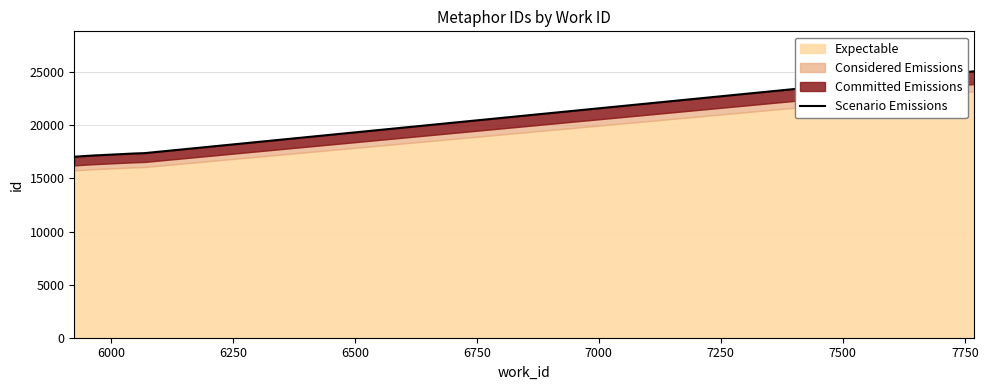

What is the value of the 2nd point from the left?

17145.0